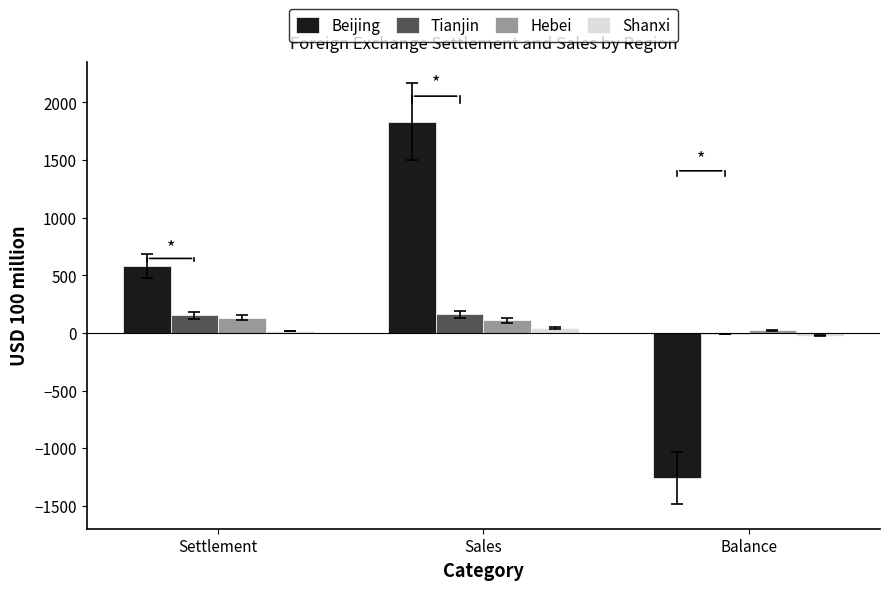

Count the number of categories in the chart.

3